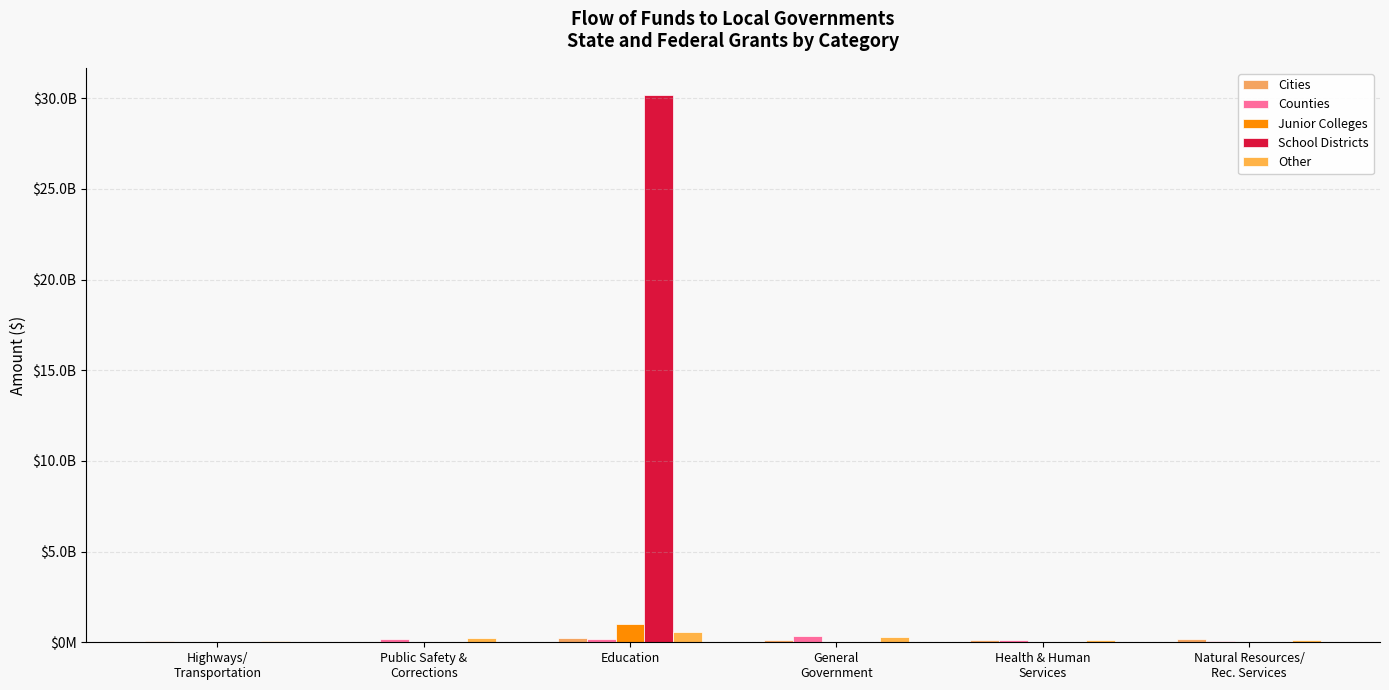

At which label does Cities first exceed 121007478?

Education